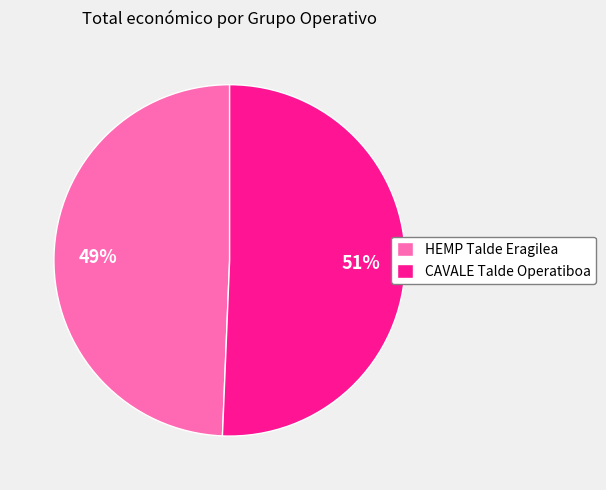

Which has a higher value, HEMP Talde Eragilea or CAVALE Talde Operatiboa?

CAVALE Talde Operatiboa